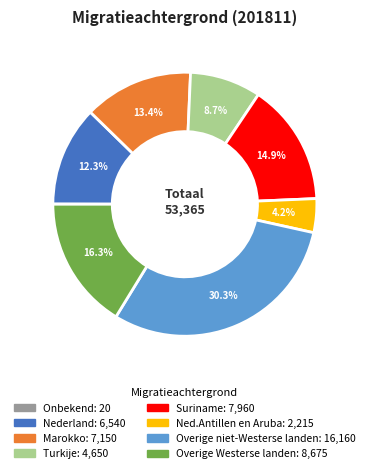

What percentage is the Ned.Antillen en Aruba slice, to the nearest percent?

4%